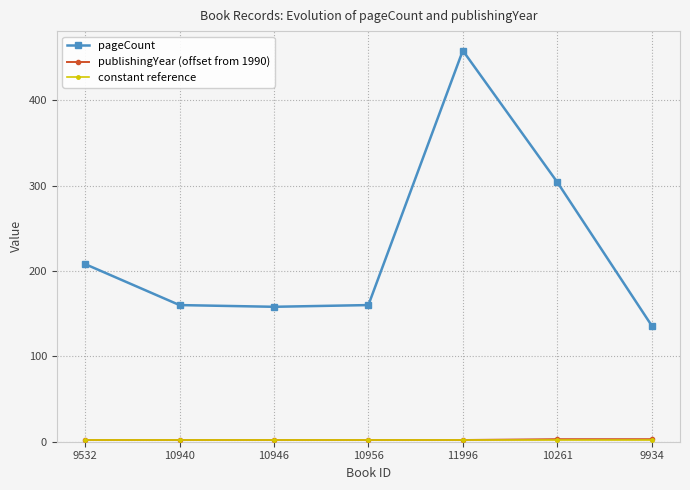

At which category is the sum across all series the highest?

11996